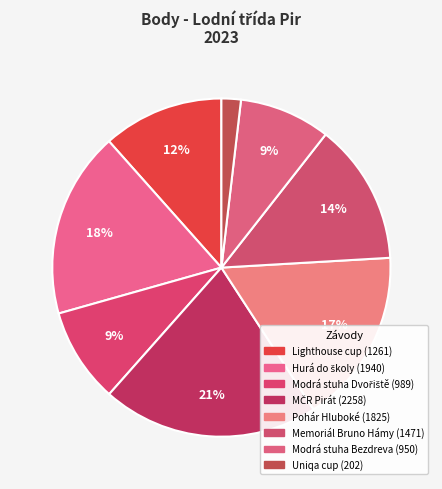

Which slice is the largest?

MČR Pirát